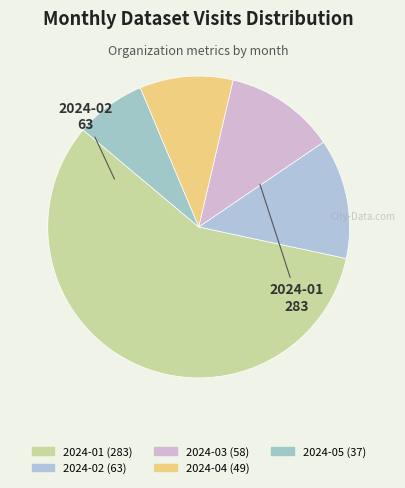

Which category has the biggest portion of the pie?

2024-01